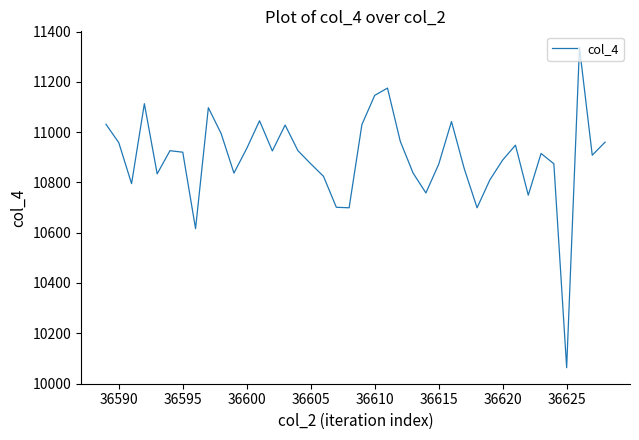

What is the greatest value displayed?

11337